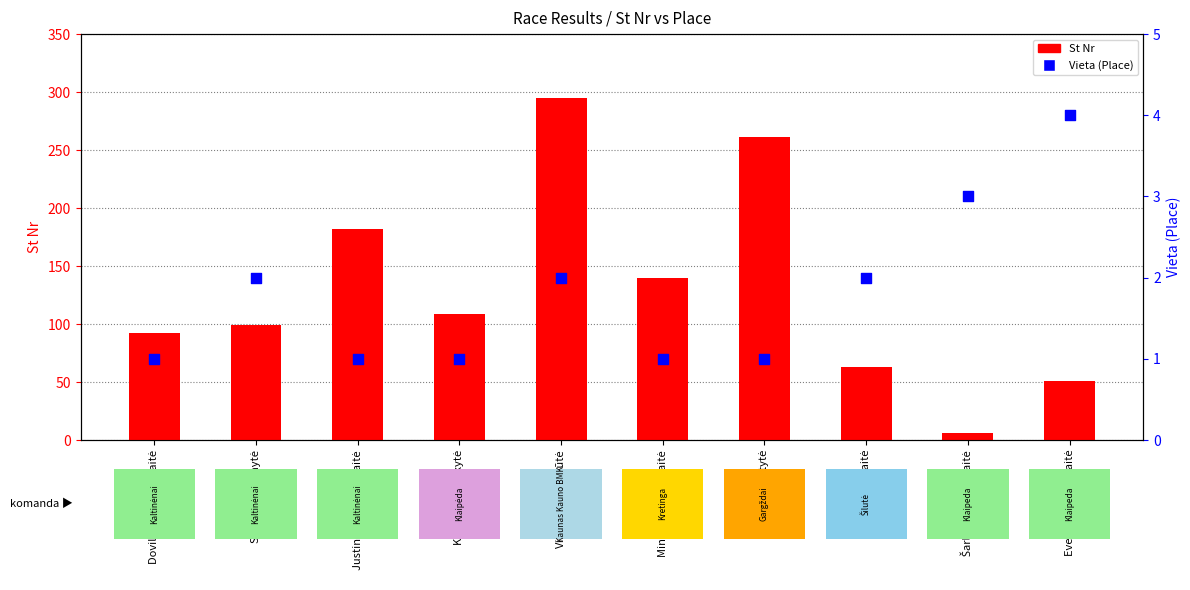

Which series reaches the minimum Y coordinate?

Vieta (Place)